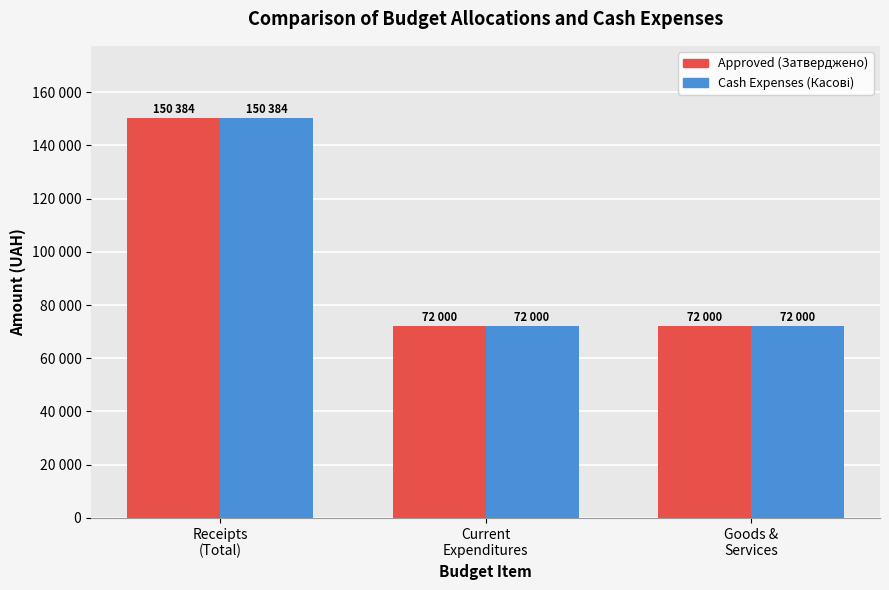

What is the total value across all series at Receipts
(Total)?

300768